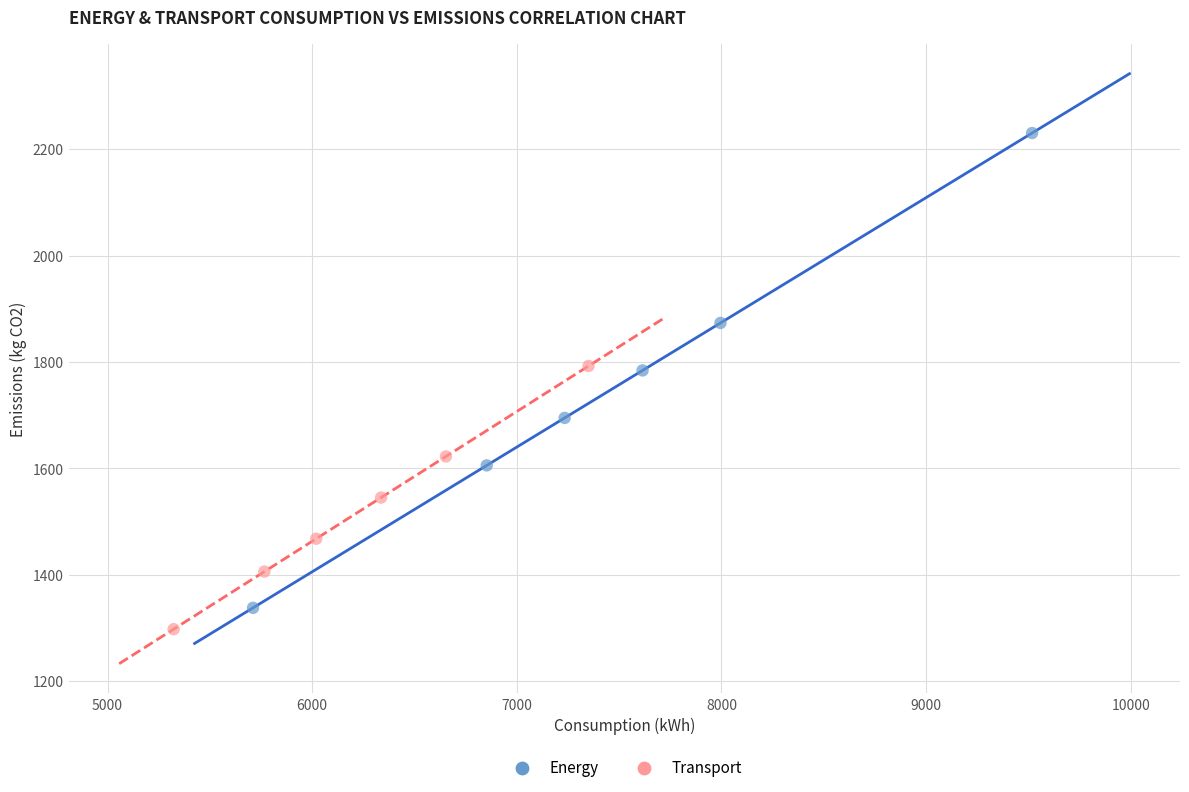

Which series has the widest spread of Y values?

Energy